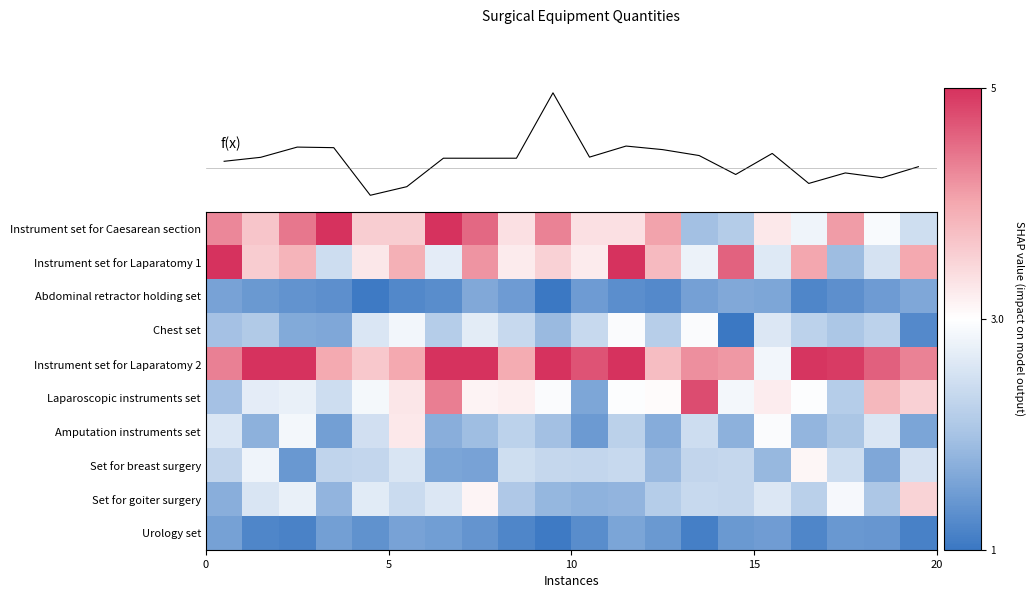

What is the greatest value displayed?

5.2